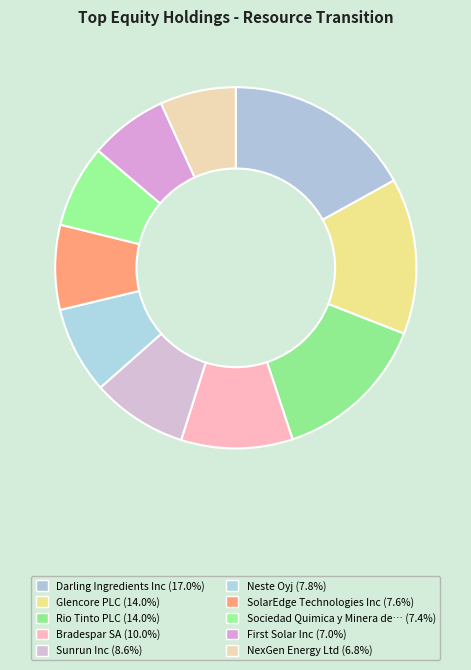

Which slice is the largest?

Darling Ingredients Inc